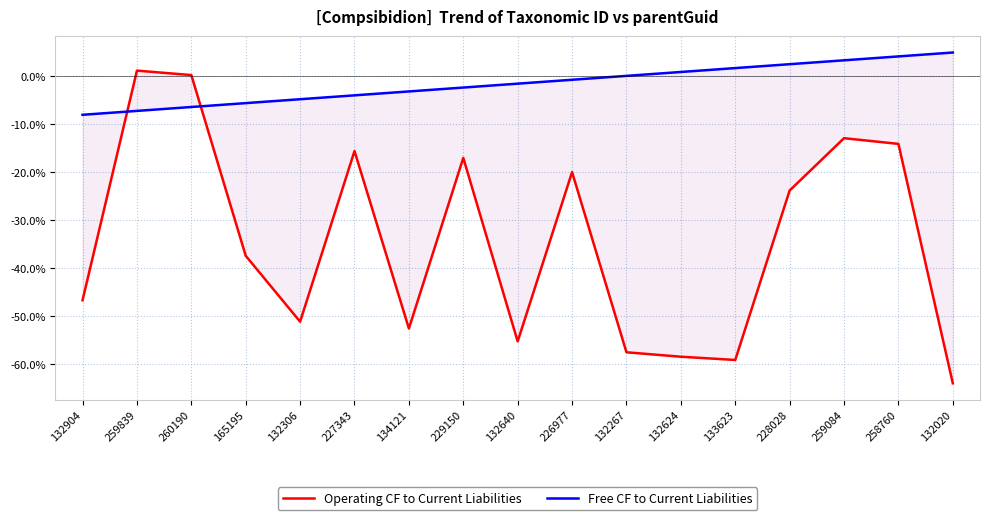

At how many categories does at least one series exceed -8?

16